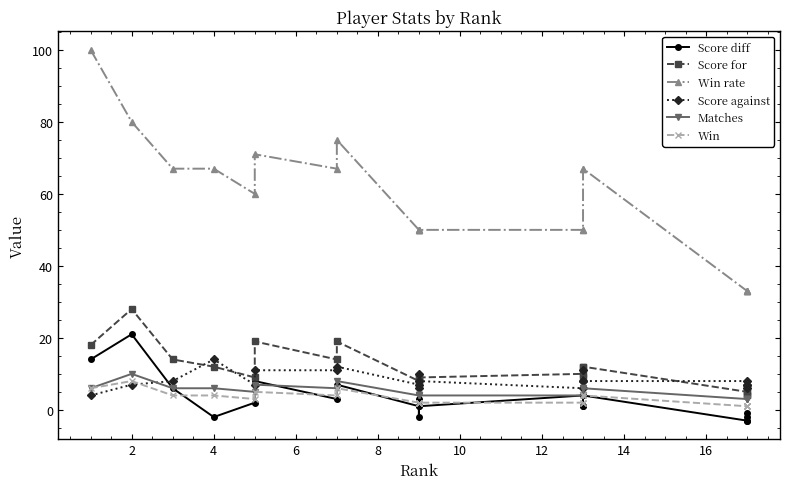

True or false: Matches and Win intersect in this chart.

False